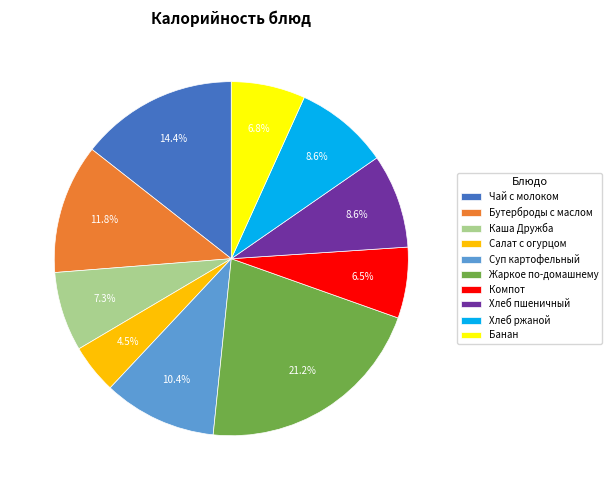

Is there any slice that represents more than half of the pie?

No